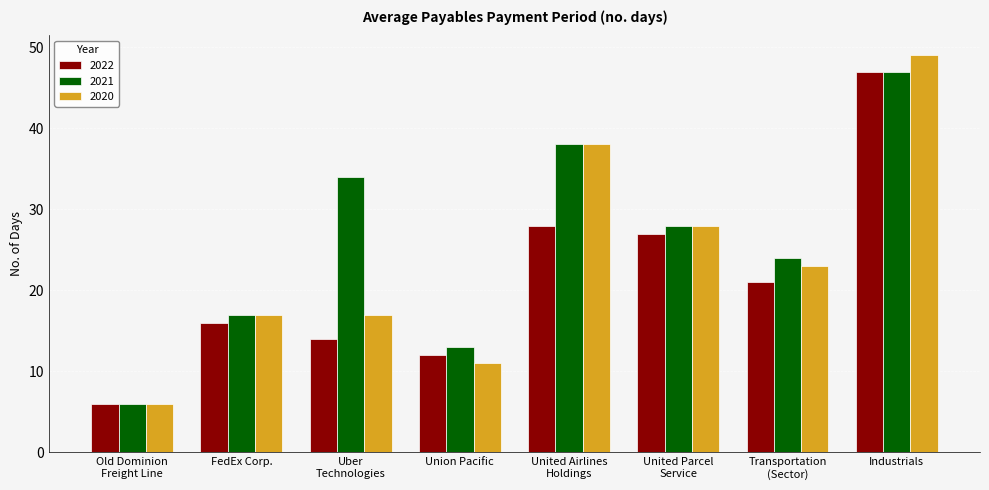

What is the label of the 7th bar from the left?

Transportation
(Sector)